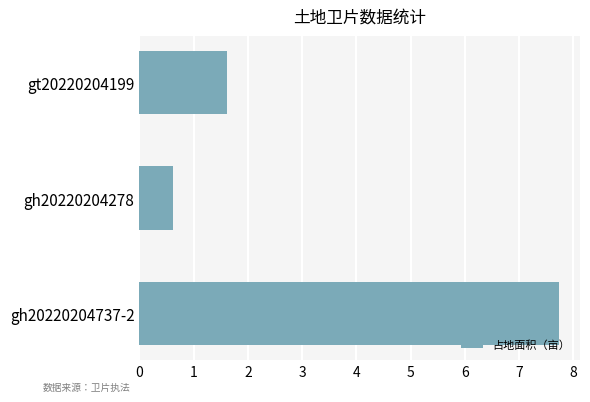

Reading bottom to top, list all the values displayed in this chart.

7.7	0.6	1.6